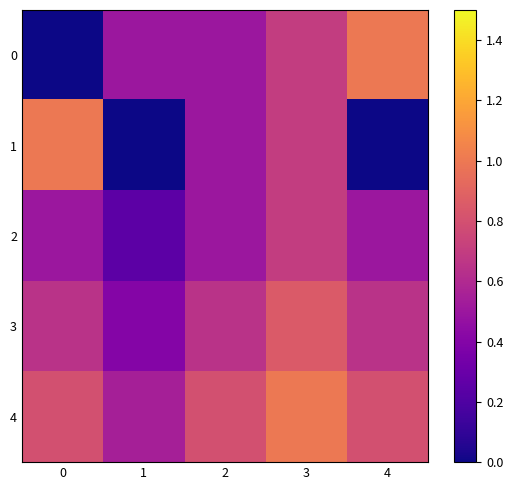

Rank the series at 4 from lowest to highest value.

1, 2, 3, 4, 0